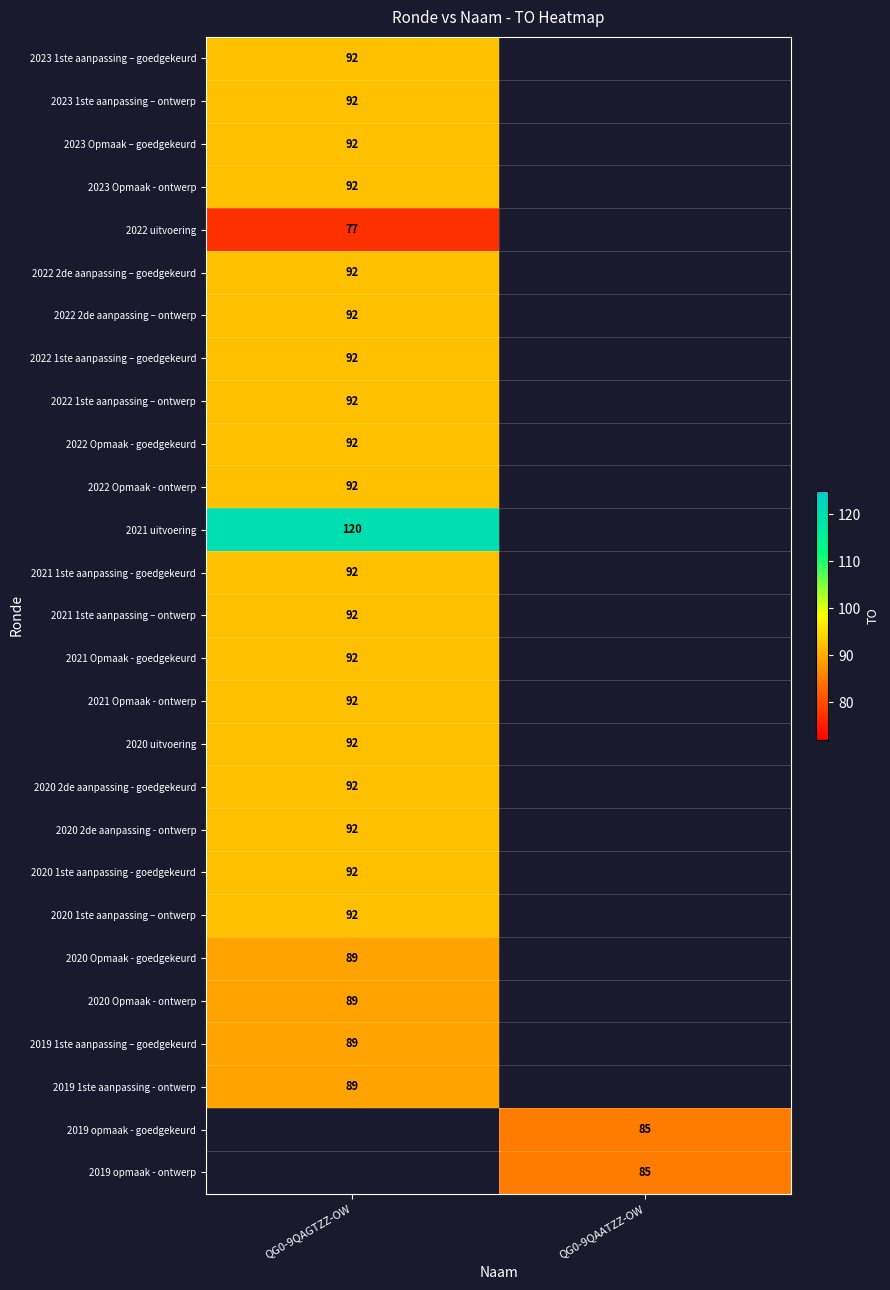

The value of 2022 1ste aanpassing – ontwerp at QG0-9QAGTZZ-OW is 92. True or false?

True